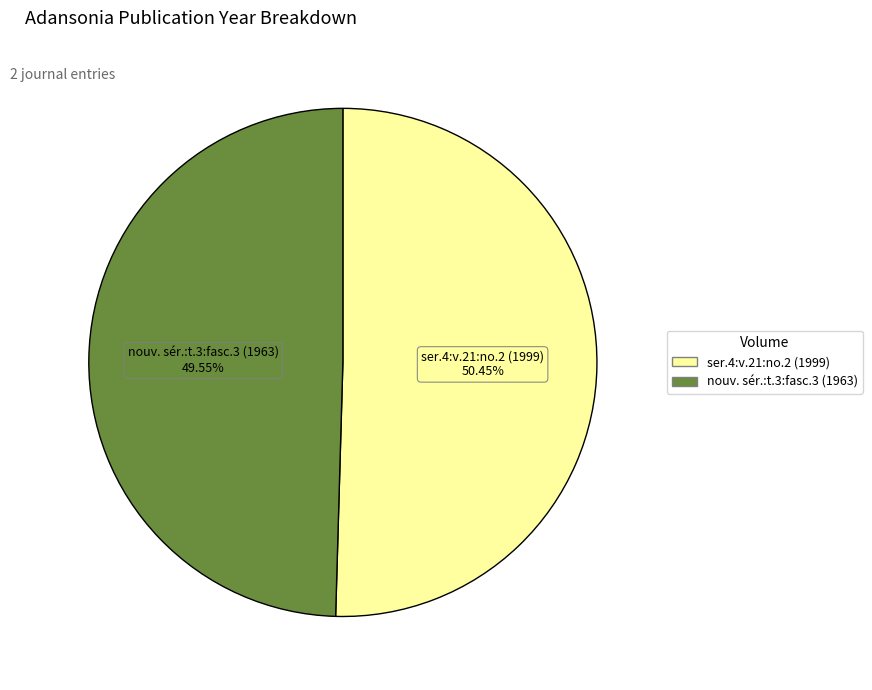

Between nouv. sér.:t.3:fasc.3 (1963) and ser.4:v.21:no.2 (1999), which is larger?

ser.4:v.21:no.2 (1999)